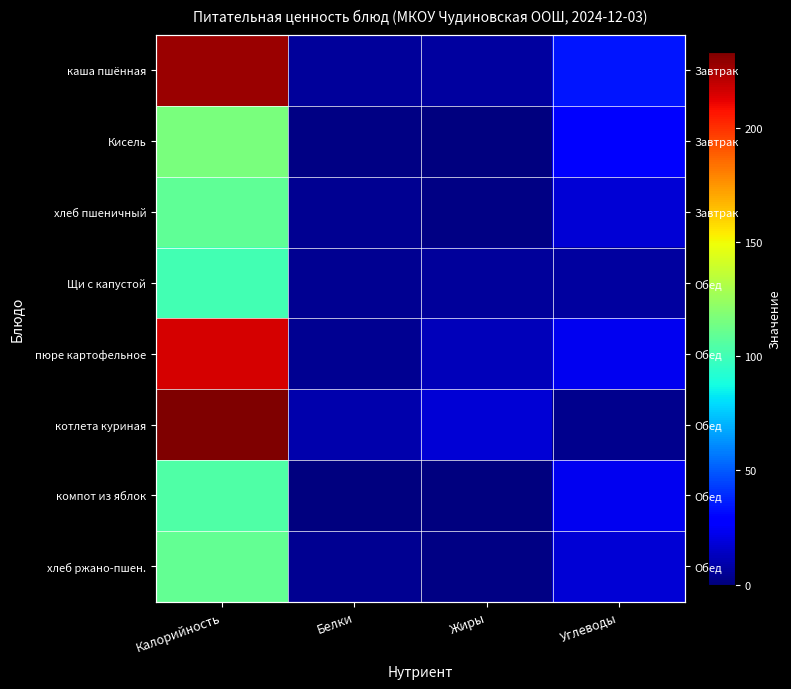

List the series in order of their peak value, lowest first.

Щи с капустой, компот из яблок, хлеб пшеничный, хлеб ржано-пшен., Кисель, пюре картофельное, каша пшённая, котлета куриная